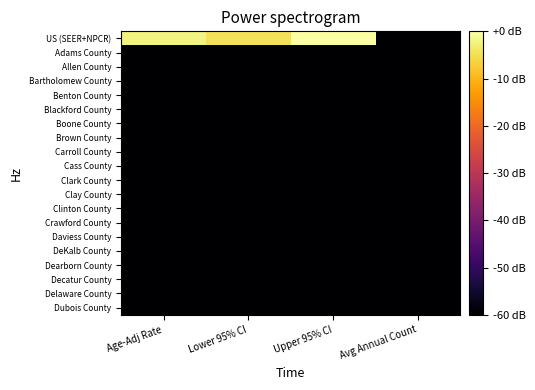

Reading left to right, extract all data points from this chart.

US (SEER+NPCR): Age-Adj Rate=-2.3	Lower 95% CI=-4.6	Upper 95% CI=0.0	Avg Annual Count=-60.0
Adams County: Age-Adj Rate=-60.0	Lower 95% CI=-60.0	Upper 95% CI=-60.0	Avg Annual Count=-60.0
Allen County: Age-Adj Rate=-60.0	Lower 95% CI=-60.0	Upper 95% CI=-60.0	Avg Annual Count=-60.0
Bartholomew County: Age-Adj Rate=-60.0	Lower 95% CI=-60.0	Upper 95% CI=-60.0	Avg Annual Count=-60.0
Benton County: Age-Adj Rate=-60.0	Lower 95% CI=-60.0	Upper 95% CI=-60.0	Avg Annual Count=-60.0
Blackford County: Age-Adj Rate=-60.0	Lower 95% CI=-60.0	Upper 95% CI=-60.0	Avg Annual Count=-60.0
Boone County: Age-Adj Rate=-60.0	Lower 95% CI=-60.0	Upper 95% CI=-60.0	Avg Annual Count=-60.0
Brown County: Age-Adj Rate=-60.0	Lower 95% CI=-60.0	Upper 95% CI=-60.0	Avg Annual Count=-60.0
Carroll County: Age-Adj Rate=-60.0	Lower 95% CI=-60.0	Upper 95% CI=-60.0	Avg Annual Count=-60.0
Cass County: Age-Adj Rate=-60.0	Lower 95% CI=-60.0	Upper 95% CI=-60.0	Avg Annual Count=-60.0
Clark County: Age-Adj Rate=-60.0	Lower 95% CI=-60.0	Upper 95% CI=-60.0	Avg Annual Count=-60.0
Clay County: Age-Adj Rate=-60.0	Lower 95% CI=-60.0	Upper 95% CI=-60.0	Avg Annual Count=-60.0
Clinton County: Age-Adj Rate=-60.0	Lower 95% CI=-60.0	Upper 95% CI=-60.0	Avg Annual Count=-60.0
Crawford County: Age-Adj Rate=-60.0	Lower 95% CI=-60.0	Upper 95% CI=-60.0	Avg Annual Count=-60.0
Daviess County: Age-Adj Rate=-60.0	Lower 95% CI=-60.0	Upper 95% CI=-60.0	Avg Annual Count=-60.0
DeKalb County: Age-Adj Rate=-60.0	Lower 95% CI=-60.0	Upper 95% CI=-60.0	Avg Annual Count=-60.0
Dearborn County: Age-Adj Rate=-60.0	Lower 95% CI=-60.0	Upper 95% CI=-60.0	Avg Annual Count=-60.0
Decatur County: Age-Adj Rate=-60.0	Lower 95% CI=-60.0	Upper 95% CI=-60.0	Avg Annual Count=-60.0
Delaware County: Age-Adj Rate=-60.0	Lower 95% CI=-60.0	Upper 95% CI=-60.0	Avg Annual Count=-60.0
Dubois County: Age-Adj Rate=-60.0	Lower 95% CI=-60.0	Upper 95% CI=-60.0	Avg Annual Count=-60.0